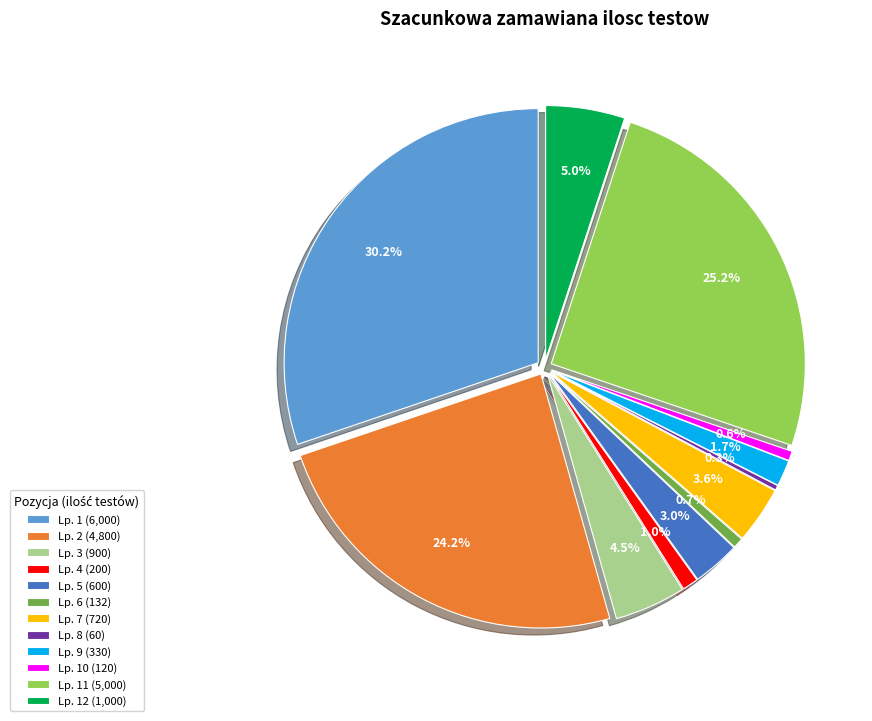

How many slices are in this pie chart?

12